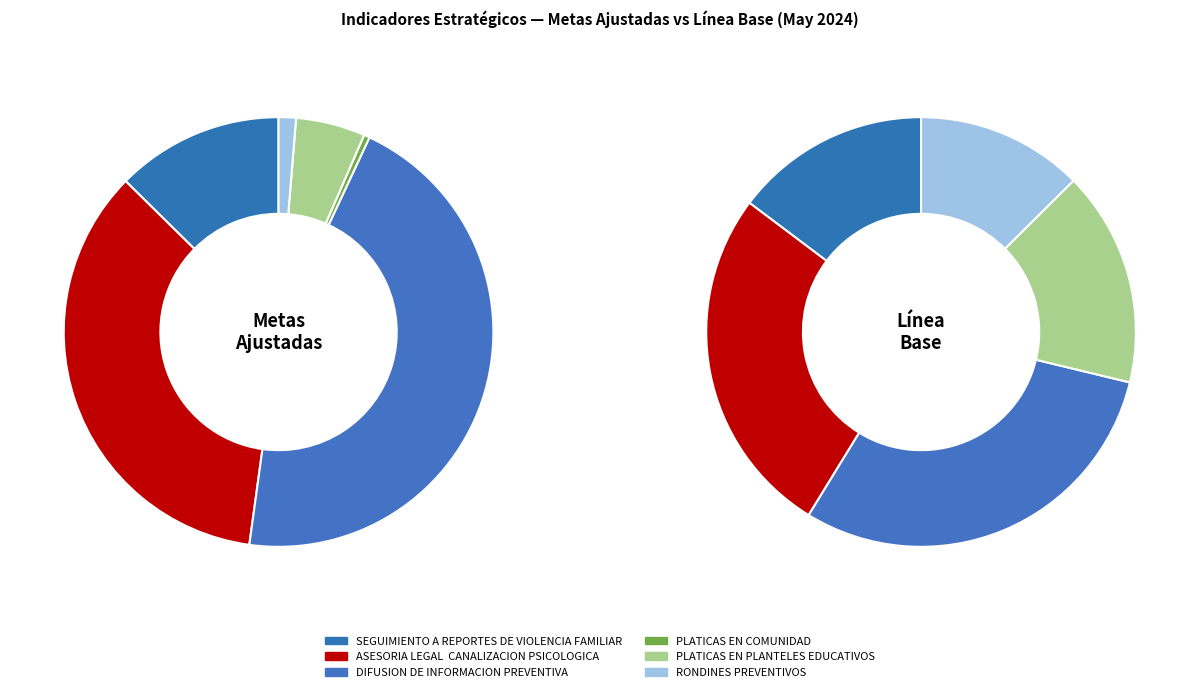

Combined, do DIFUSION DE INFORMACION PREVENTIVA and ASESORIA LEGAL  CANALIZACION PSICOLOGICA account for over 50%?

Yes